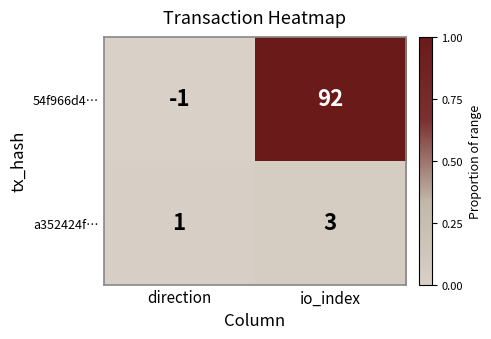

Where is a352424f… nearest to the value 2?

direction